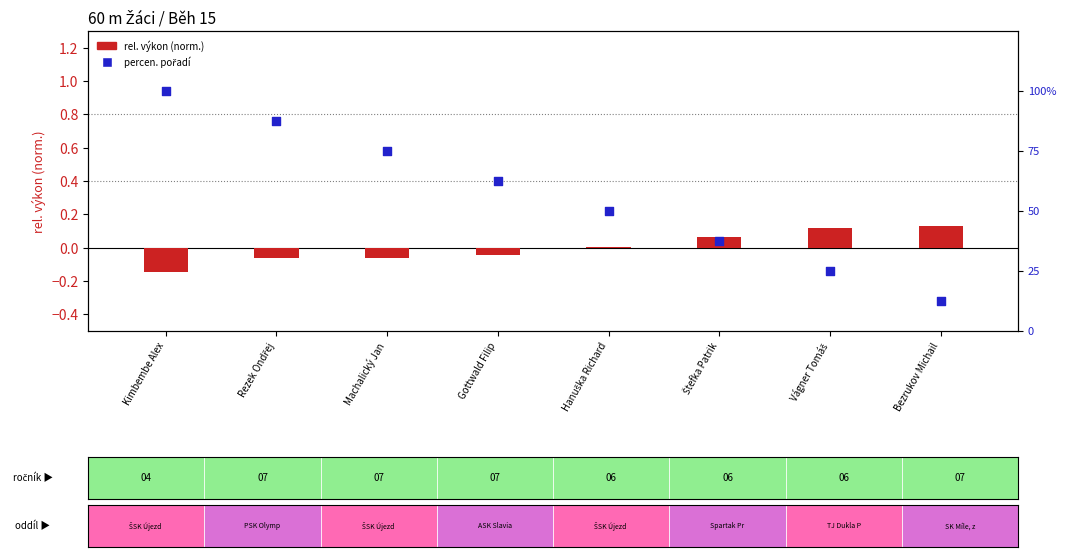

At how many categories does at least one series exceed 34?

6